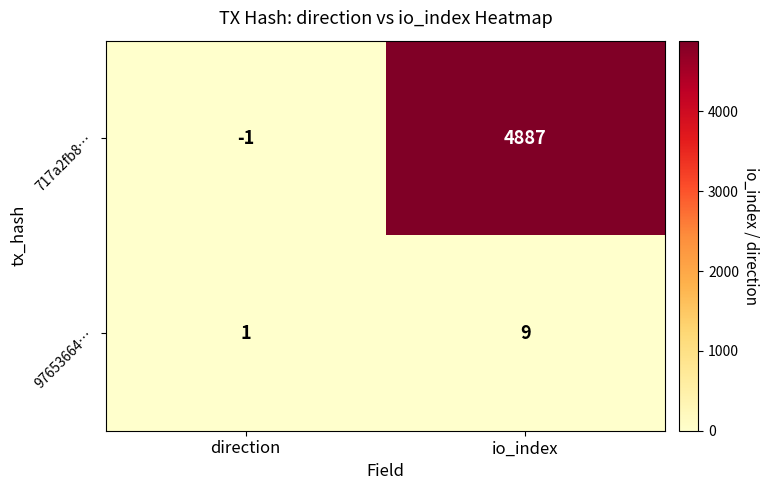

What is the sum of all 717a2fb8… values?

4886